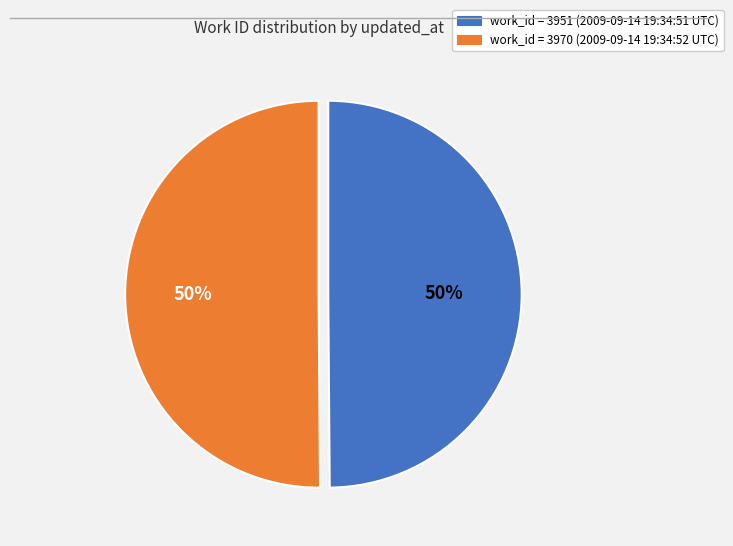

To the nearest percent, what is the average slice percentage?

50%